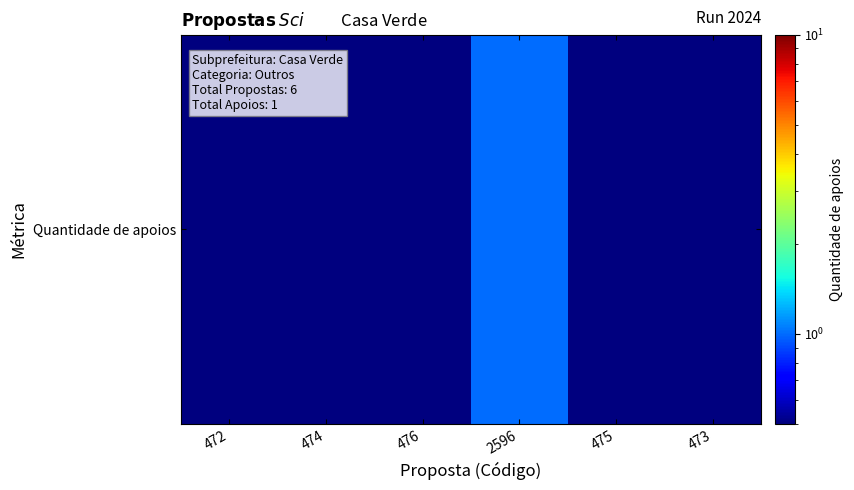

True or false: the data shows 0.5 at 472.

True